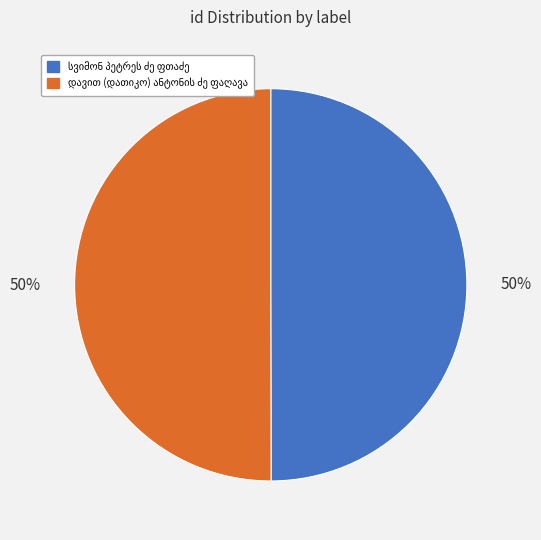

To the nearest percent, what is the average slice percentage?

50%